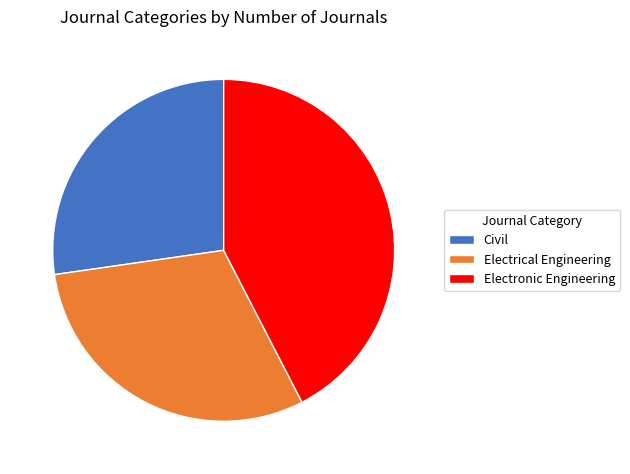

The Electronic Engineering slice represents 53% of the pie. True or false?

False